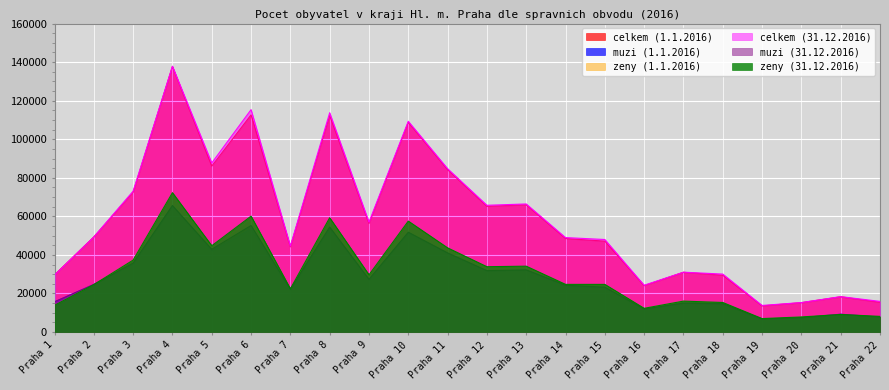

What is the total value across all series at Praha 21?

73290